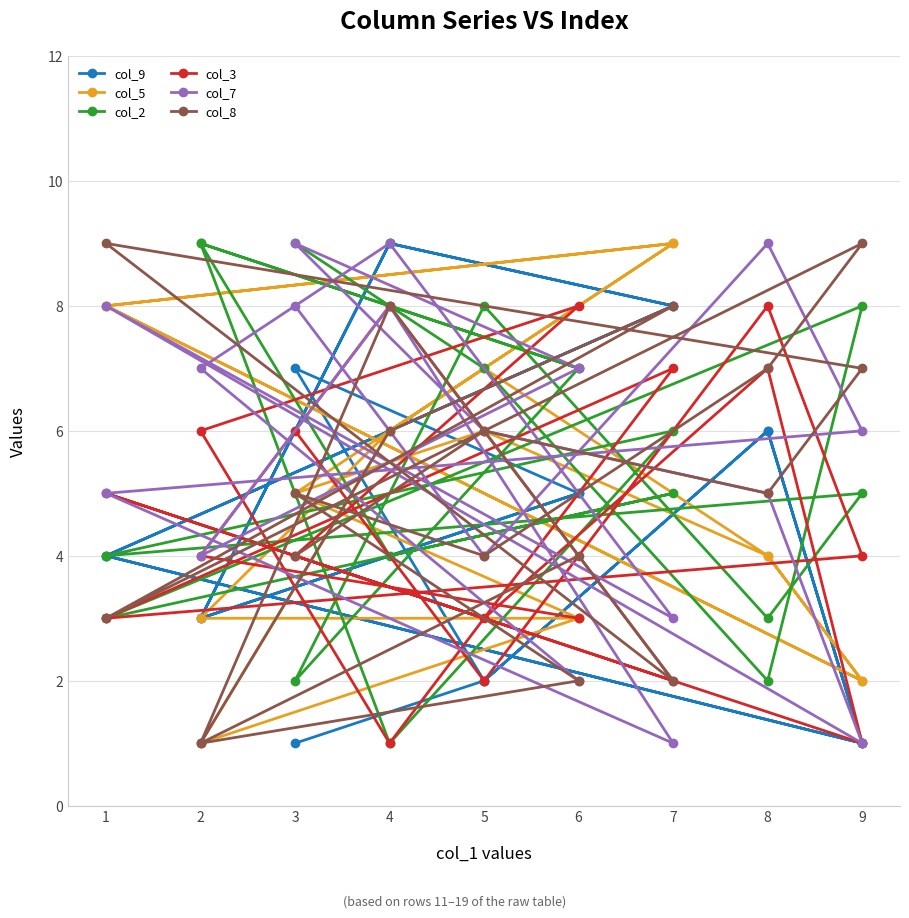

How many interior local peaks does the col_5 series have?

4